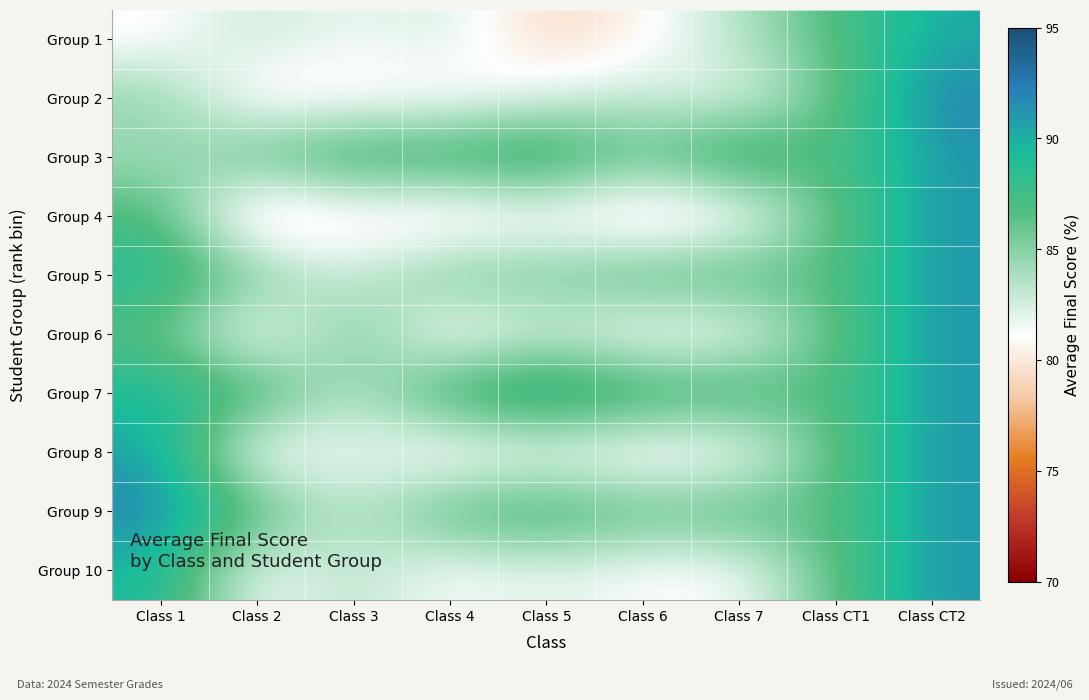

List the series in order of their peak value, highest first.

Group 9, Group 2, Group 3, Group 4, Group 5, Group 6, Group 7, Group 8, Group 10, Group 1